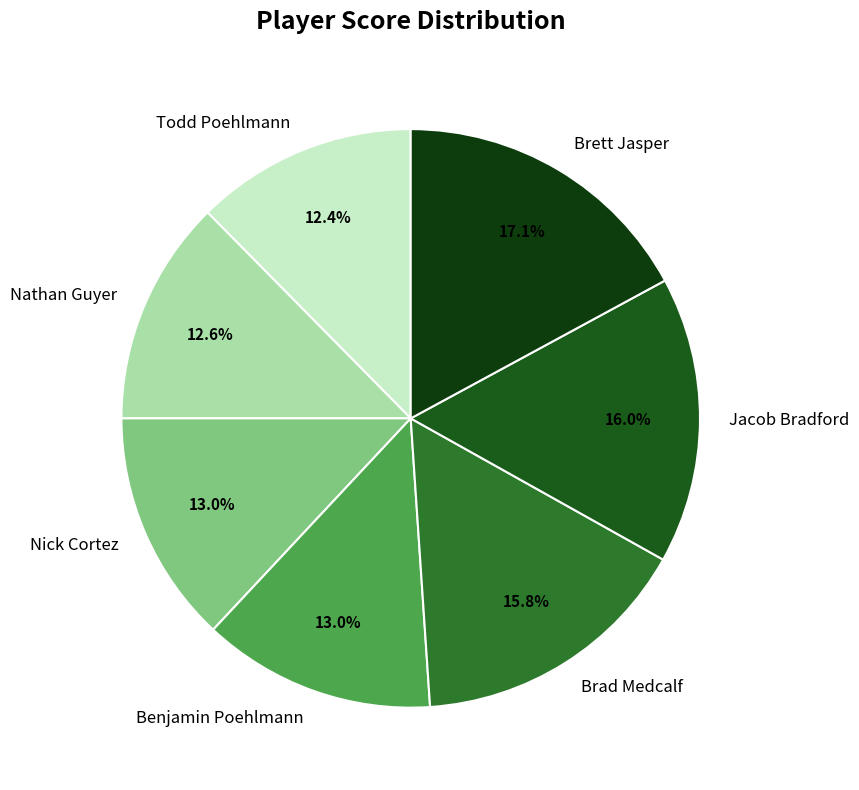

How many segments does this pie chart have?

7